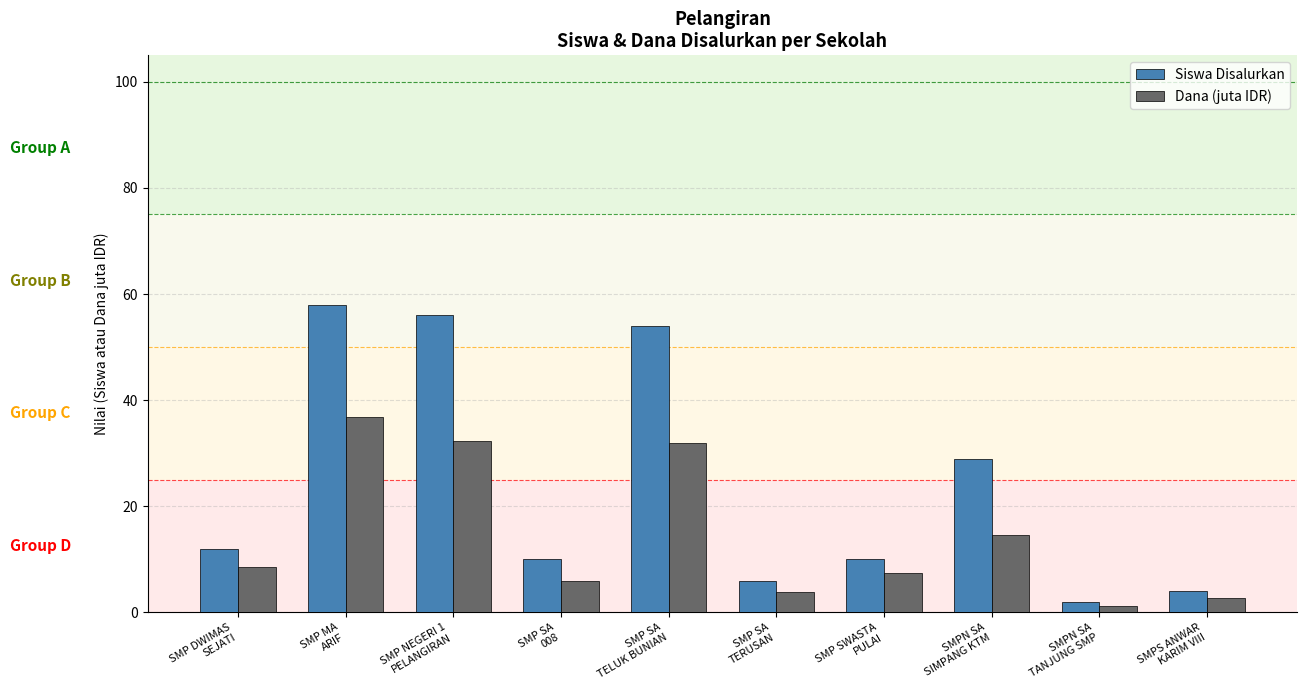

The value of Siswa Disalurkan at SMP DWIMAS
SEJATI is 12.0. True or false?

True